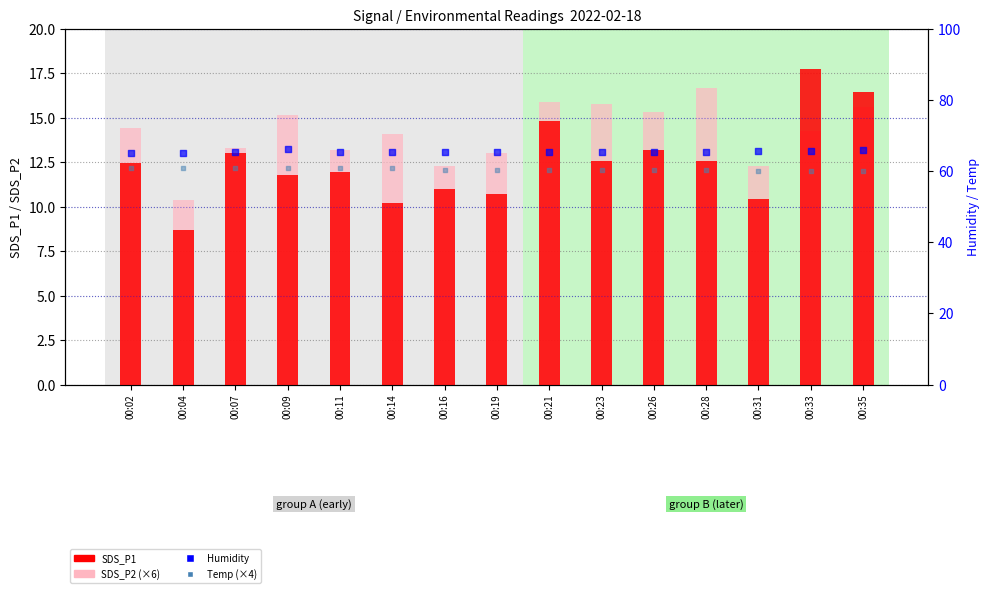

At which category is the sum across all series the highest?

00:35